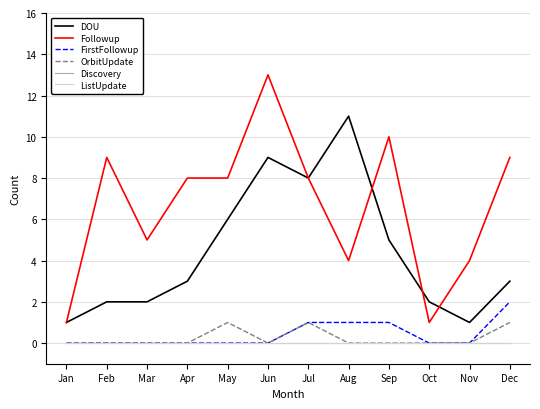

Does the chart have visible grid lines?

Yes